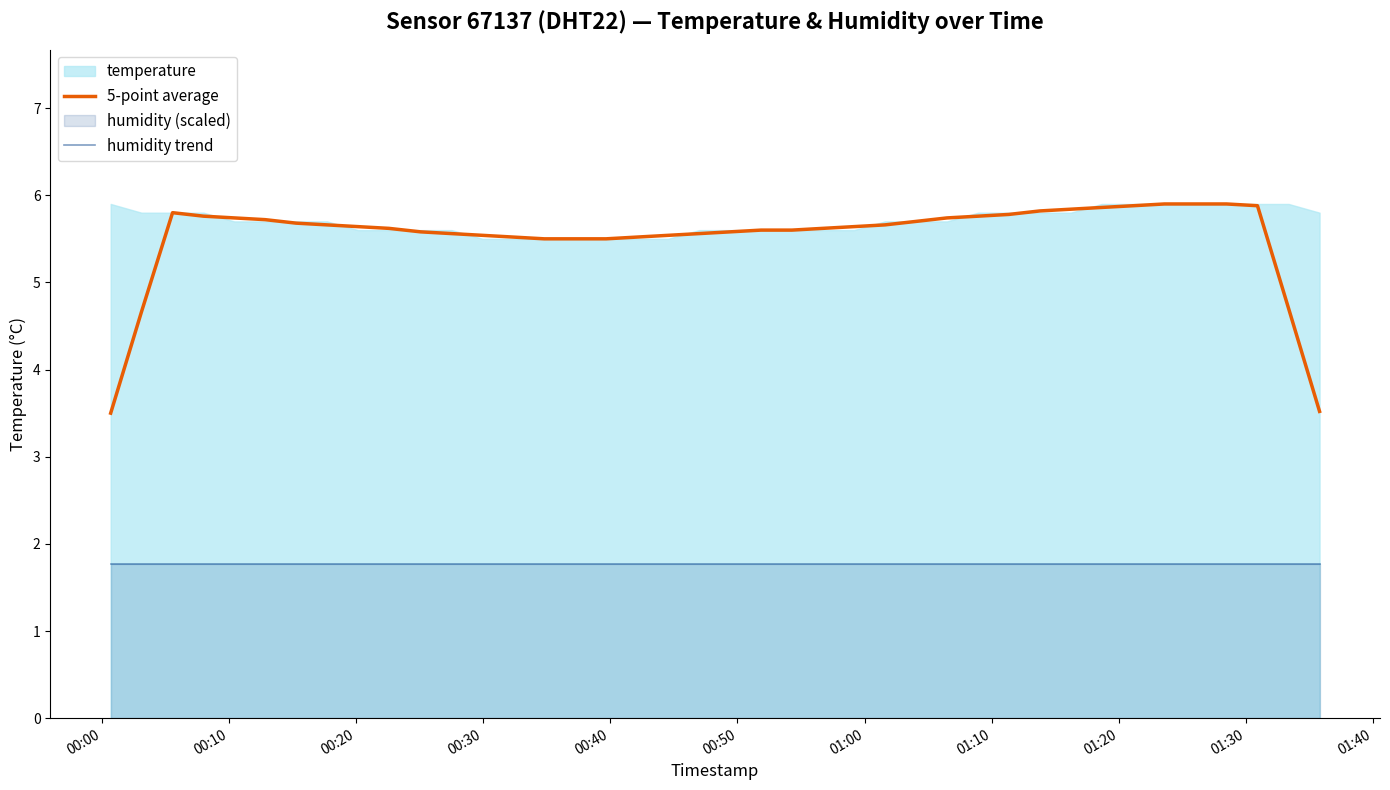

What is the sum of all humidity trend values?

70.7